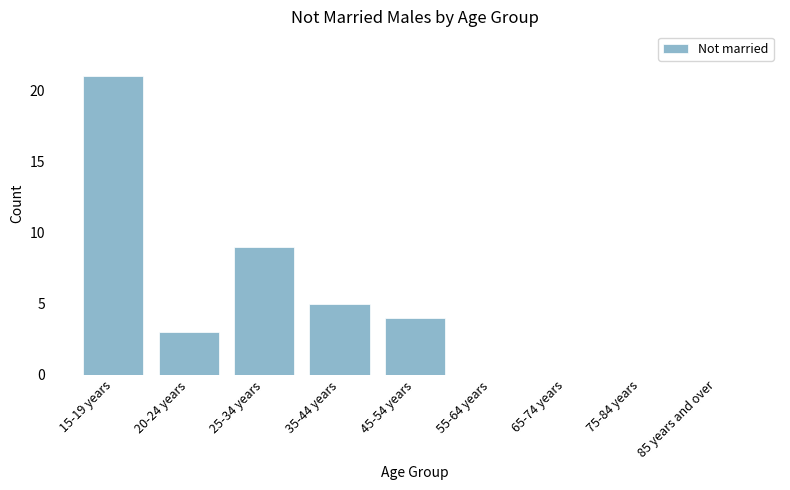

Where is the data nearest to the value 10?

25-34 years